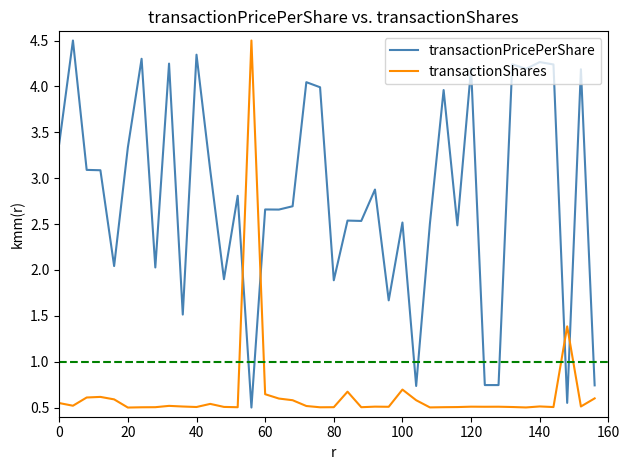

In transactionShares, how many points are lower than both neighbors (excluding endpoints)?

12